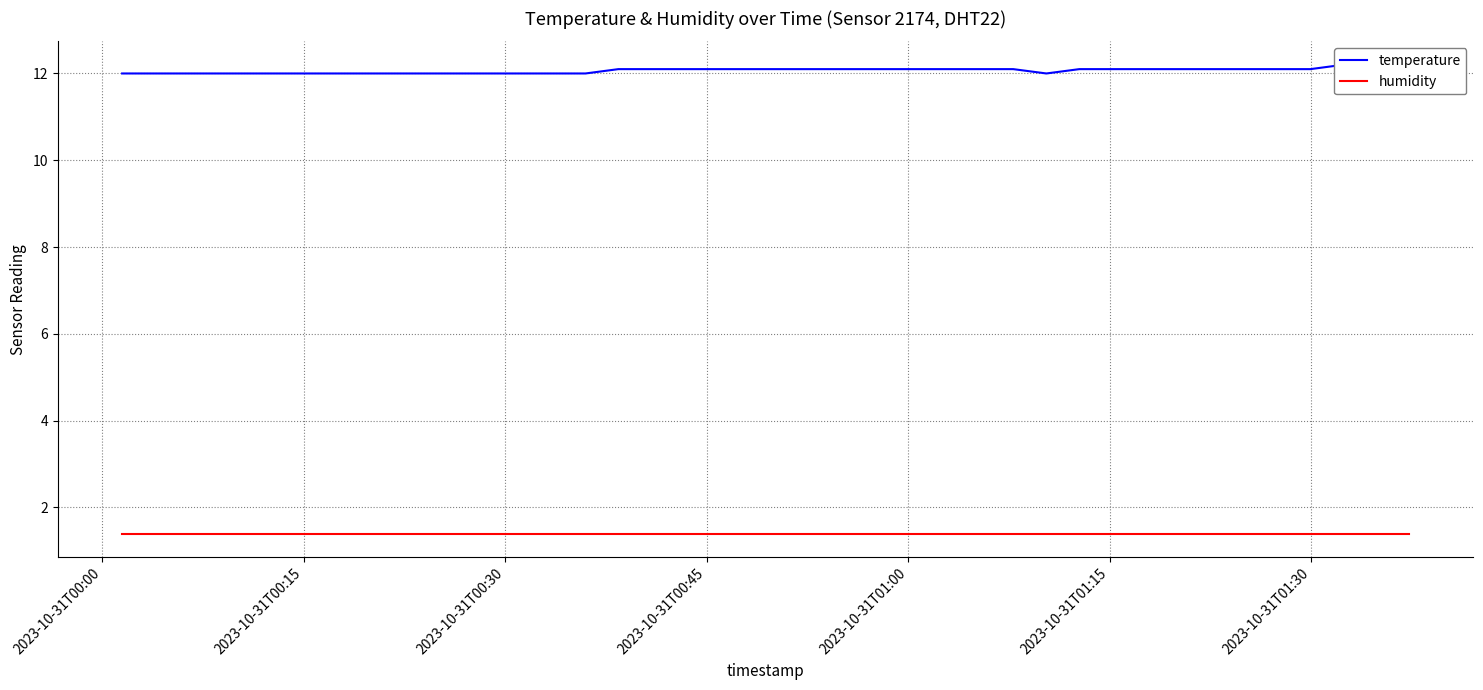

At how many categories does at least one series exceed 10?

40